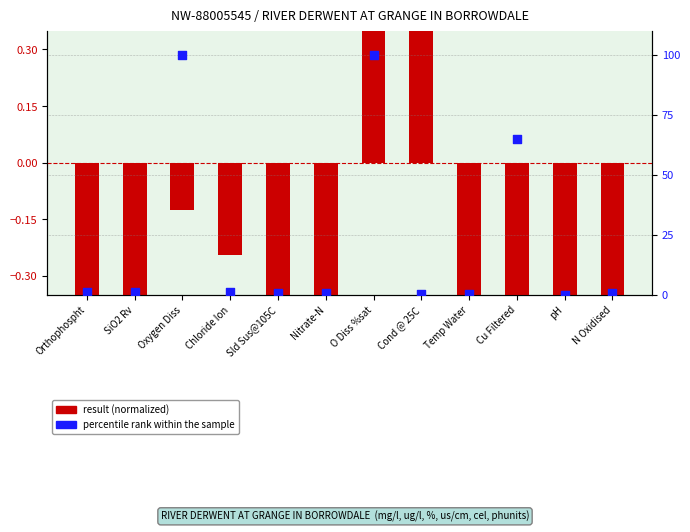

At which category is the sum across all series the highest?

O Diss %sat